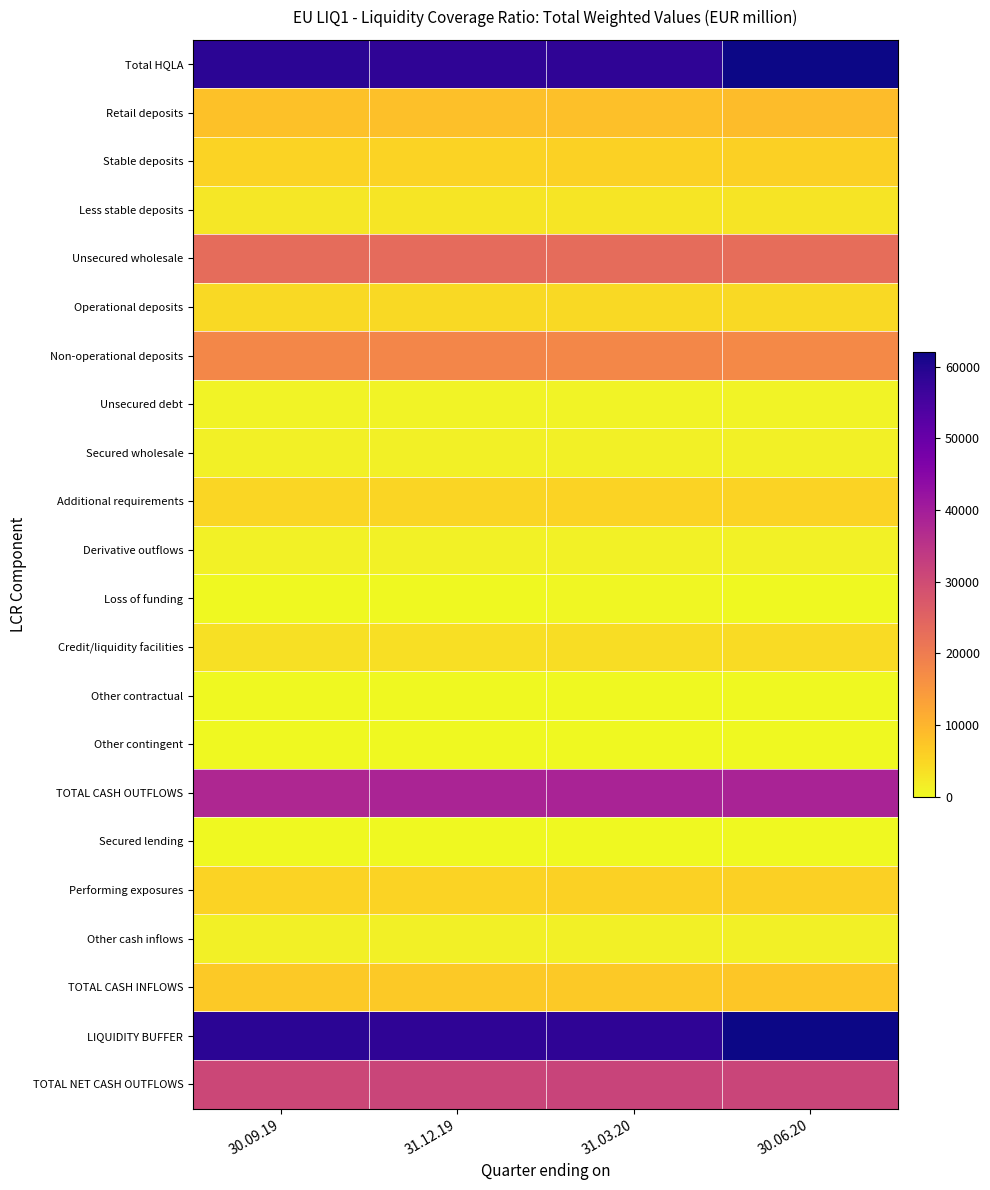

Reading left to right, what are all the values shown in this chart?

Total HQLA: 30.09.19=58707	31.12.19=58410	31.03.20=58429	30.06.20=62096
Retail deposits: 30.09.19=8059	31.12.19=8266	31.03.20=8453	30.06.20=8789
Stable deposits: 30.09.19=5435	31.12.19=5545	31.03.20=5648	30.06.20=5848
Less stable deposits: 30.09.19=2624	31.12.19=2721	31.03.20=2805	30.06.20=2941
Unsecured wholesale: 30.09.19=23179	31.12.19=23369	31.03.20=23202	30.06.20=22893
Operational deposits: 30.09.19=4528	31.12.19=4560	31.03.20=4543	30.06.20=4489
Non-operational deposits: 30.09.19=17827	31.12.19=18011	31.03.20=17863	30.06.20=17646
Unsecured debt: 30.09.19=824	31.12.19=797	31.03.20=796	30.06.20=758
Secured wholesale: 30.09.19=1371	31.12.19=1350	31.03.20=1316	30.06.20=1266
Additional requirements: 30.09.19=4937	31.12.19=5157	31.03.20=5376	30.06.20=5488
Derivative outflows: 30.09.19=1165	31.12.19=1172	31.03.20=1183	30.06.20=1186
Loss of funding: 30.09.19=235	31.12.19=242	31.03.20=261	30.06.20=94
Credit/liquidity facilities: 30.09.19=3537	31.12.19=3743	31.03.20=3932	30.06.20=4207
Other contractual: 30.09.19=140	31.12.19=107	31.03.20=122	30.06.20=119
Other contingent: 30.09.19=91	31.12.19=127	31.03.20=157	30.06.20=149
TOTAL CASH OUTFLOWS: 30.09.19=37777	31.12.19=38376	31.03.20=38626	30.06.20=38703
Secured lending: 30.09.19=8	31.12.19=13	31.03.20=13	30.06.20=10
Performing exposures: 30.09.19=5538	31.12.19=5551	31.03.20=5626	30.06.20=5991
Other cash inflows: 30.09.19=1337	31.12.19=1304	31.03.20=1338	30.06.20=1364
TOTAL CASH INFLOWS: 30.09.19=6882	31.12.19=6869	31.03.20=6977	30.06.20=7365
LIQUIDITY BUFFER: 30.09.19=58707	31.12.19=58410	31.03.20=58429	30.06.20=62096
TOTAL NET CASH OUTFLOWS: 30.09.19=30895	31.12.19=31507	31.03.20=31649	30.06.20=31338